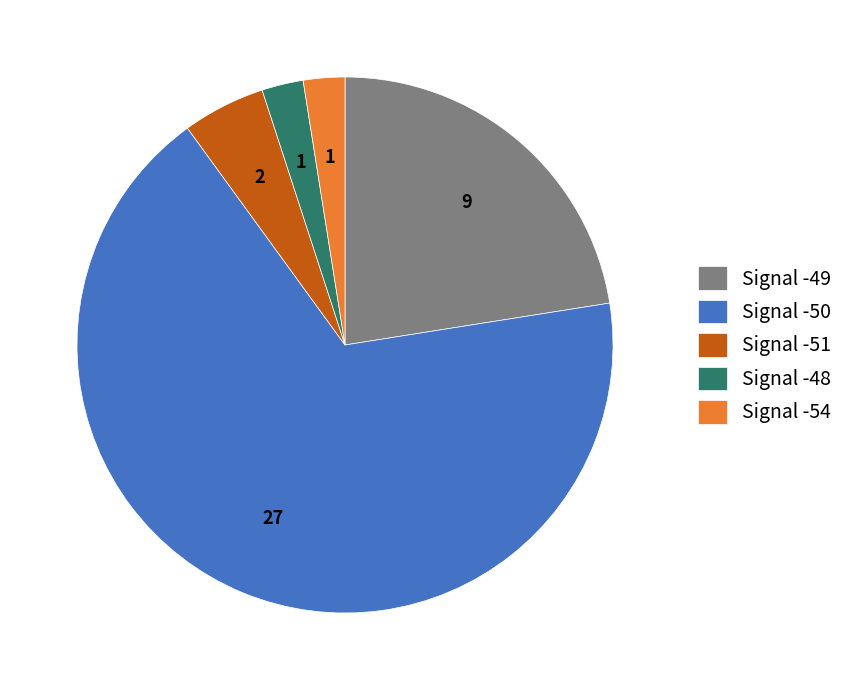

How many segments does this pie chart have?

5